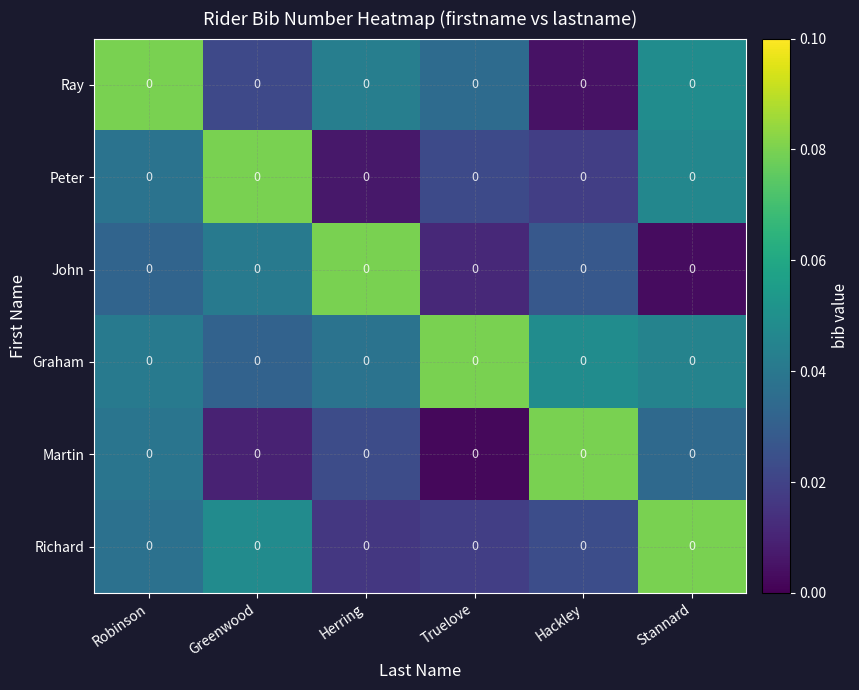

Reading left to right, what are all the values shown in this chart?

Ray: Robinson=0.0	Greenwood=0.0	Herring=0.0	Truelove=0.0	Hackley=0.0	Stannard=0.0
Peter: Robinson=0.0	Greenwood=0.0	Herring=0.0	Truelove=0.0	Hackley=0.0	Stannard=0.0
John: Robinson=0.0	Greenwood=0.0	Herring=0.0	Truelove=0.0	Hackley=0.0	Stannard=0.0
Graham: Robinson=0.0	Greenwood=0.0	Herring=0.0	Truelove=0.0	Hackley=0.0	Stannard=0.0
Martin: Robinson=0.0	Greenwood=0.0	Herring=0.0	Truelove=0.0	Hackley=0.0	Stannard=0.0
Richard: Robinson=0.0	Greenwood=0.0	Herring=0.0	Truelove=0.0	Hackley=0.0	Stannard=0.0